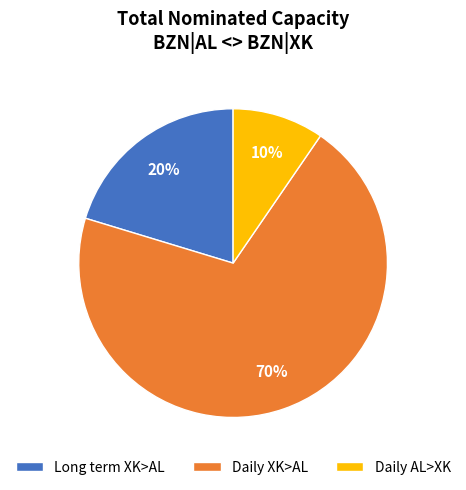

True or false: Daily XK>AL accounts for 82% of the total.

False